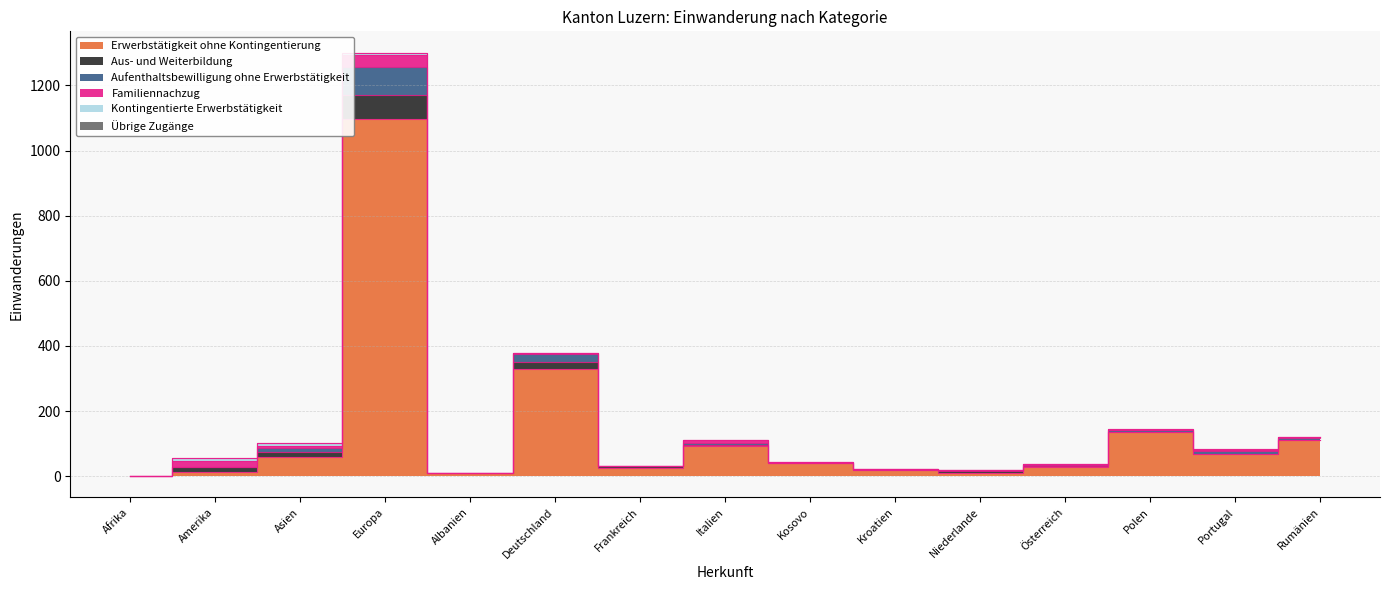

How many lines are shown in the chart?

6